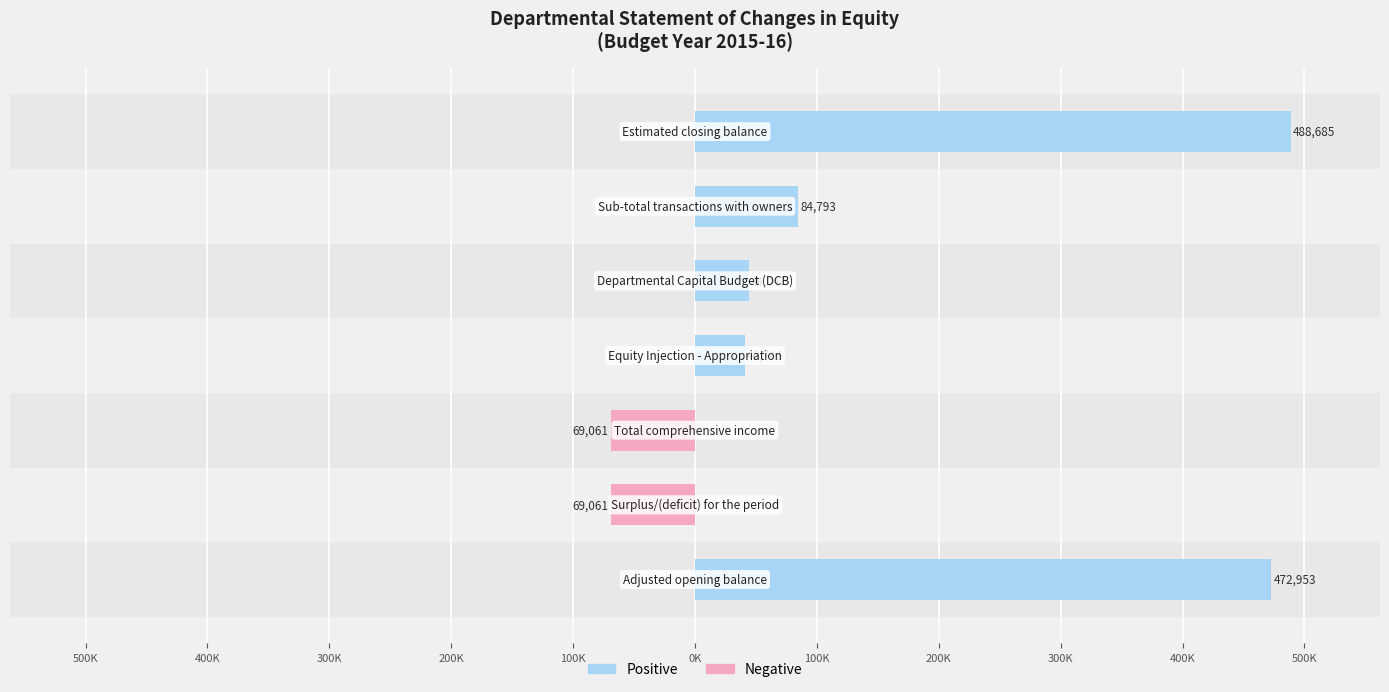

List the series in order of their overall mean, highest first.

Positive (Assets/Equity), Negative (Deficit)